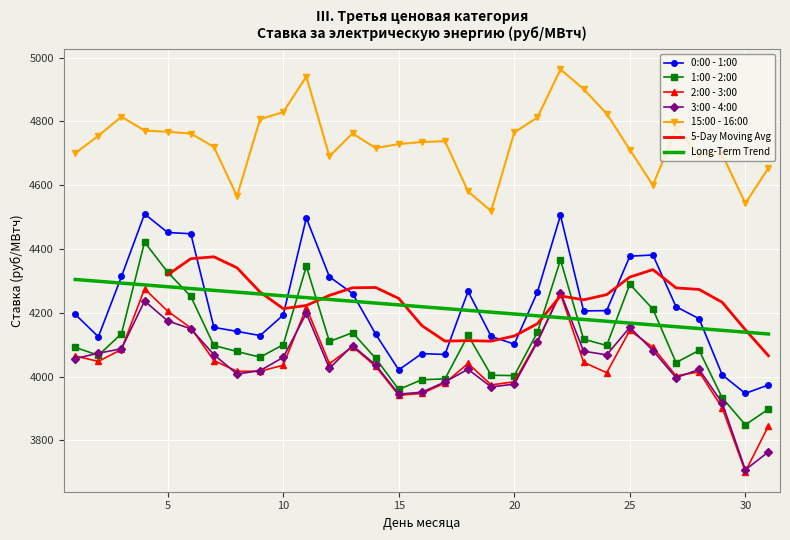

True or false: 15:00 - 16:00 and 2:00 - 3:00 cross at least once.

False